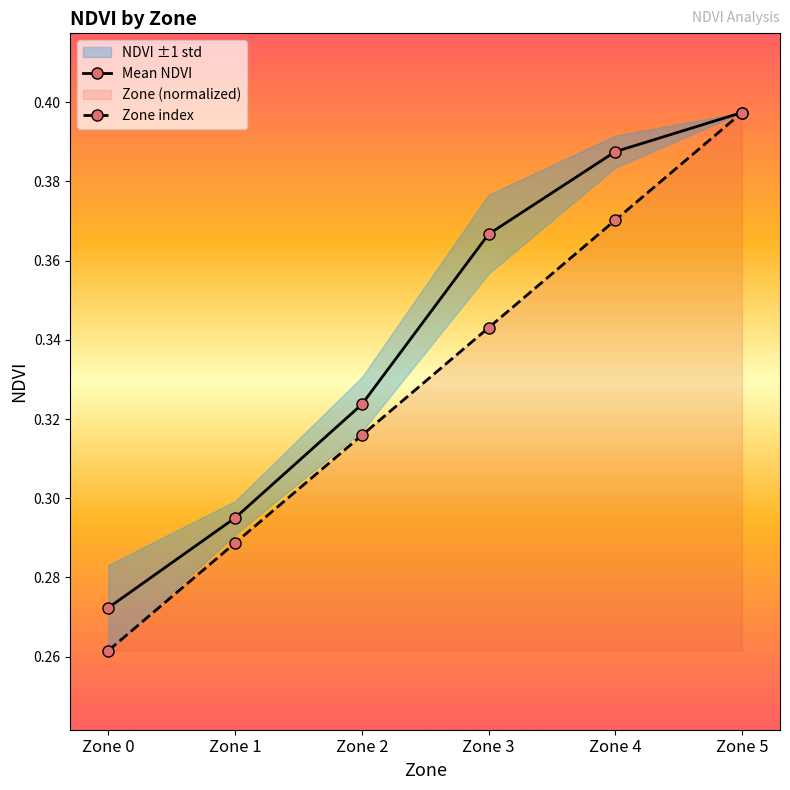

At which label does Mean NDVI reach its peak?

Zone 5